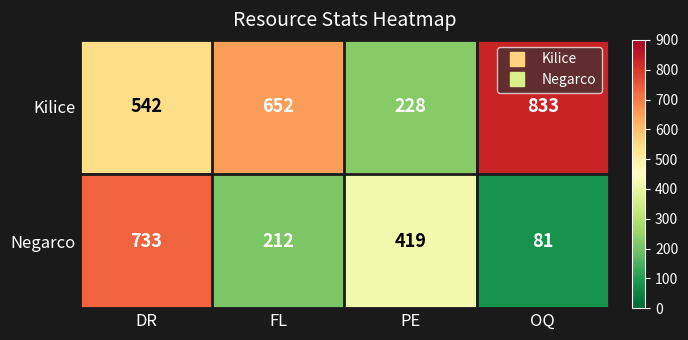

Reading left to right, list all the values displayed in this chart.

Kilice: 542	652	228	833
Negarco: 733	212	419	81